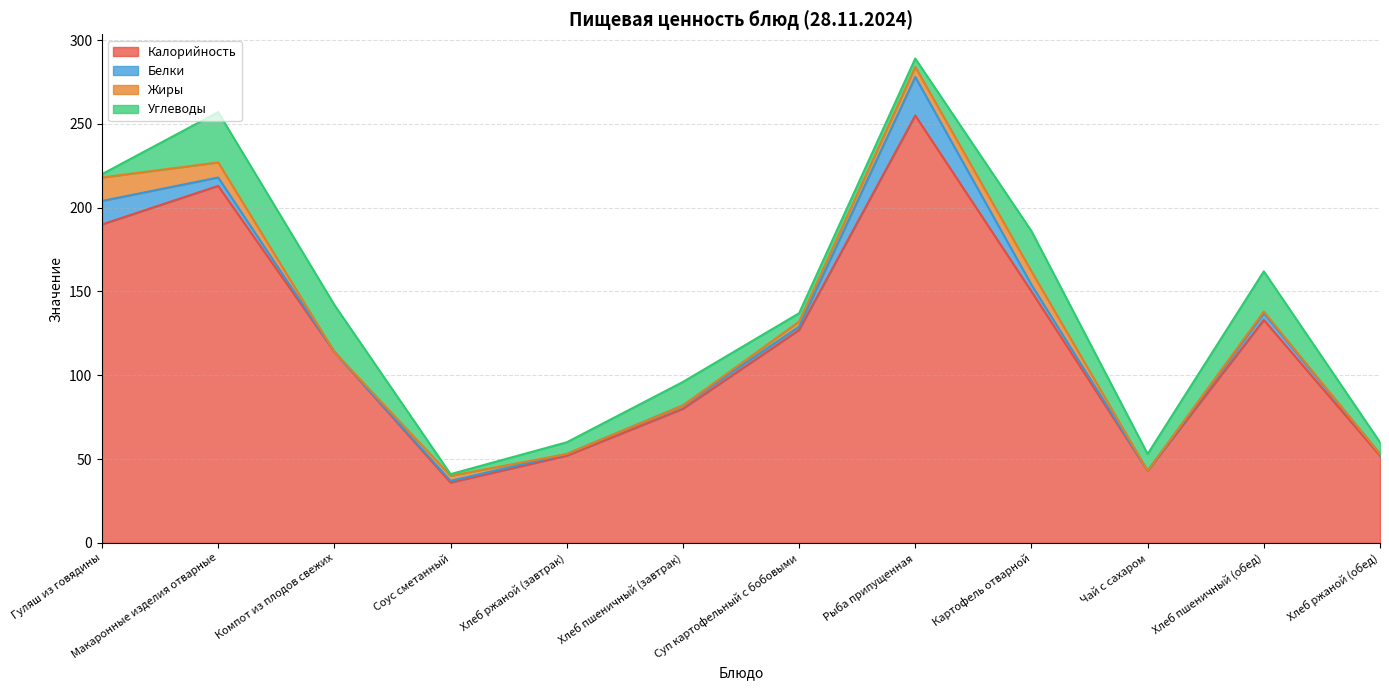

Reading left to right, extract all data points from this chart.

Калорийность: 190	213	114	36	52	80	127	255	150	43	133	52
Белки: 14	5	0	1	1	2	2	23	4	0	4	1
Жиры: 14	9	0	3	0	0	3	6	8	0	1	0
Углеводы: 2	30	28	1	7	14	5	5	24	10	24	7